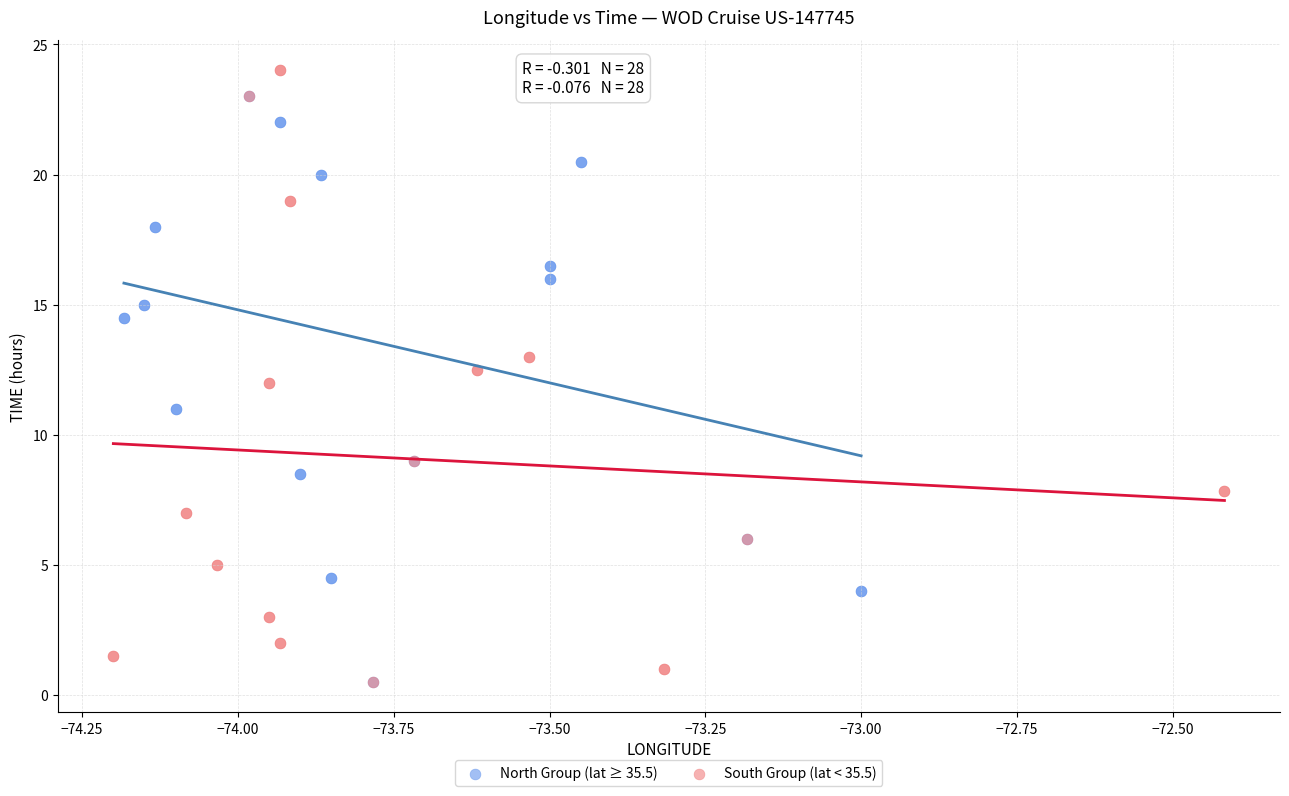

Which series contains the highest Y value?

South Group (lat < 35.5)